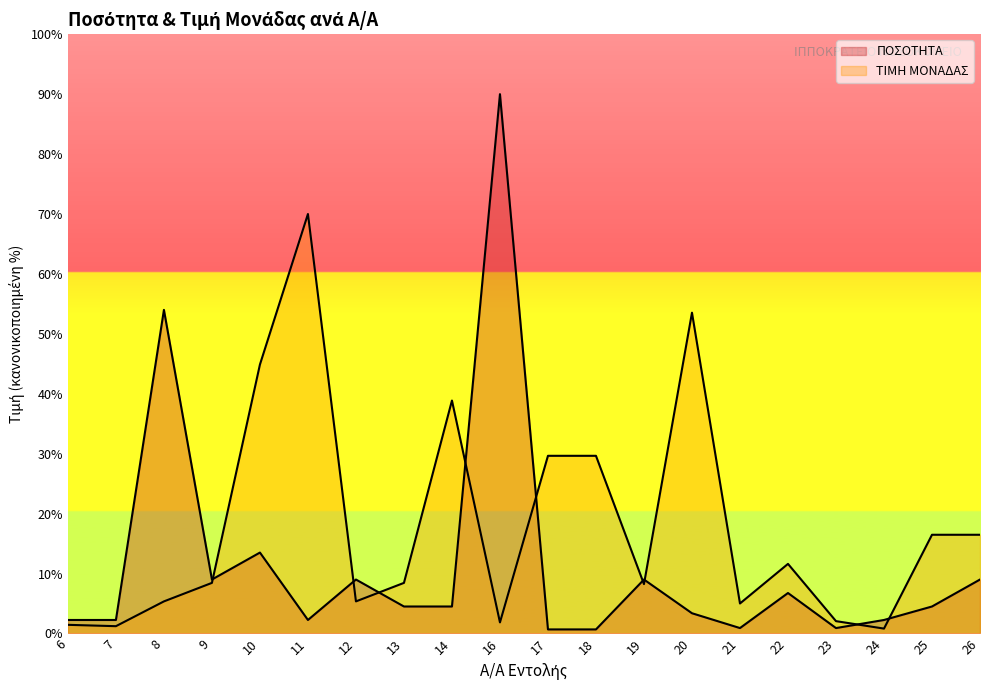

After their last crossing, which series has the higher values: ΤΙΜΗ ΜΟΝΑΔΑΣ or ΠΟΣΟΤΗΤΑ?

ΤΙΜΗ ΜΟΝΑΔΑΣ